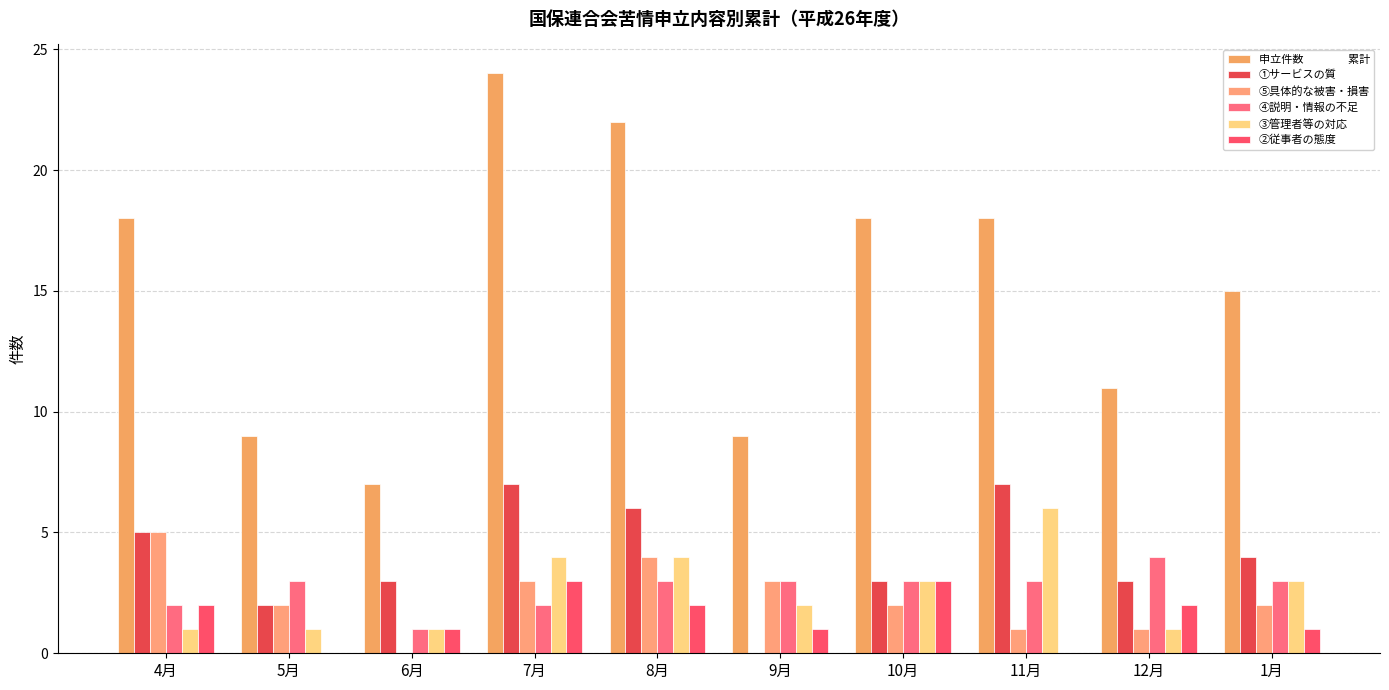

Count the number of data series in this chart.

6